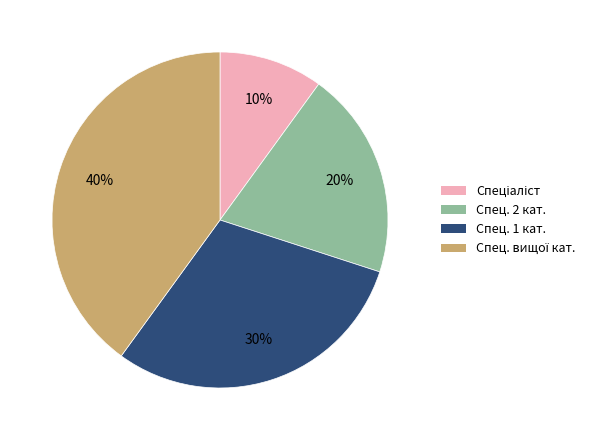

Is there any slice that represents more than half of the pie?

No